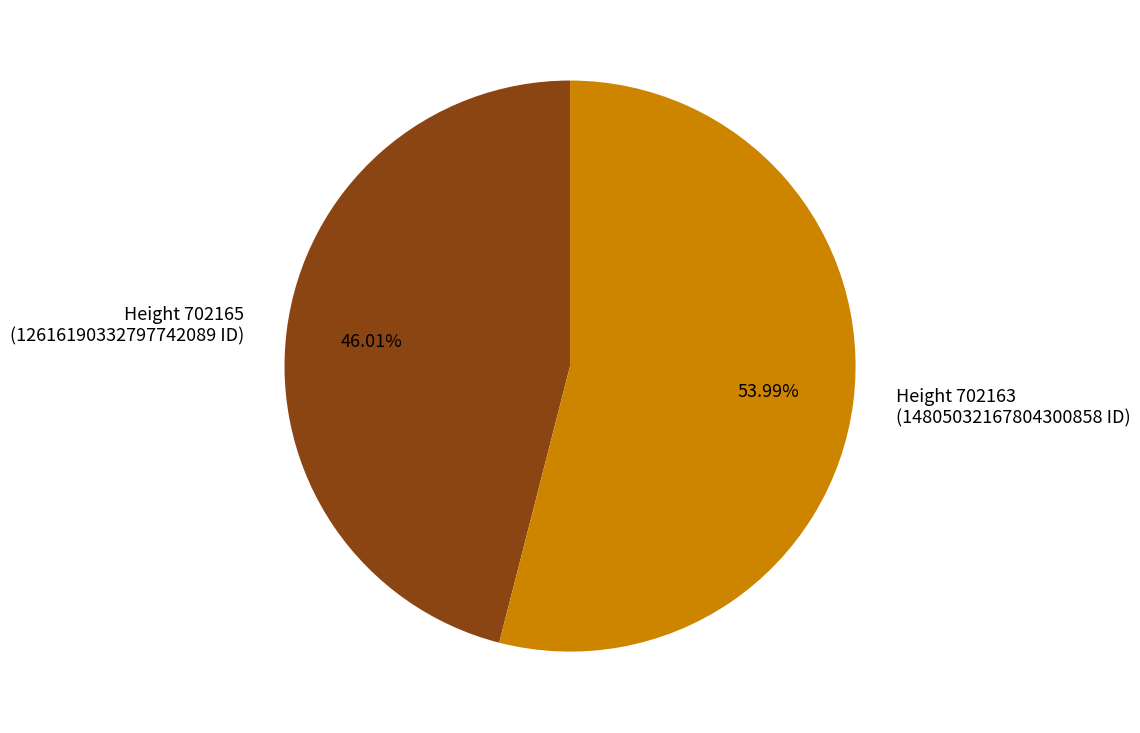

To the nearest percent, what is the average slice percentage?

50%